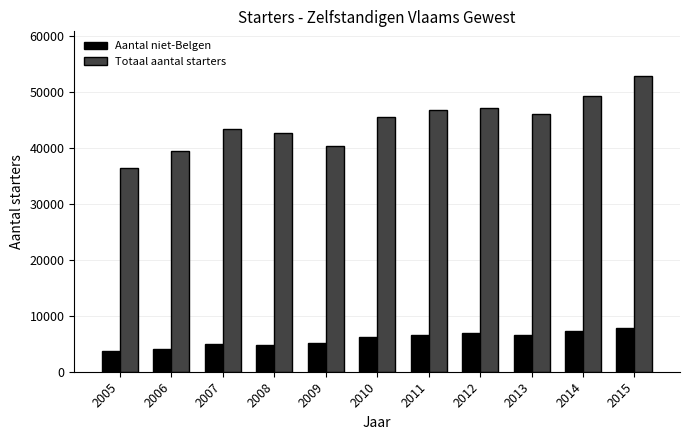

What are all the series names shown in the legend?

Aantal niet-Belgen, Totaal aantal starters